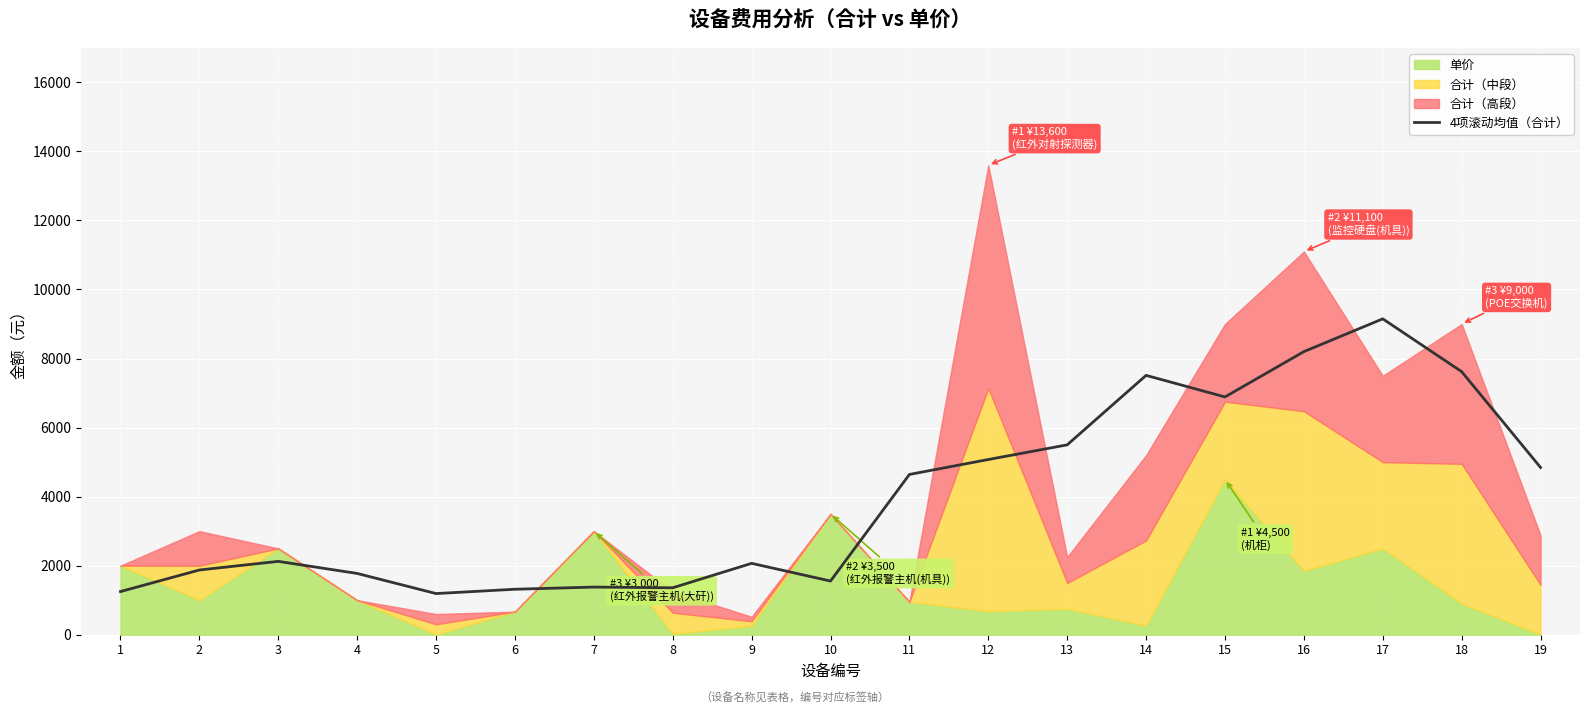

Which has a higher value, 11 or 18?

18